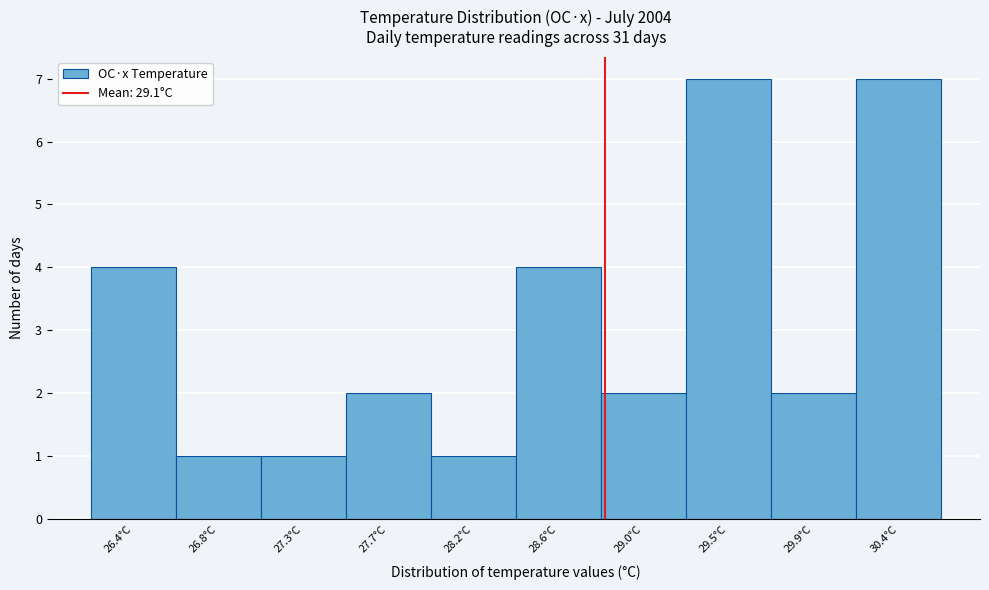

Reading left to right, extract all data points from this chart.

26.4°C=4	26.8°C=1	27.3°C=1	27.7°C=2	28.2°C=1	28.6°C=4	29.0°C=2	29.5°C=7	29.9°C=2	30.4°C=7